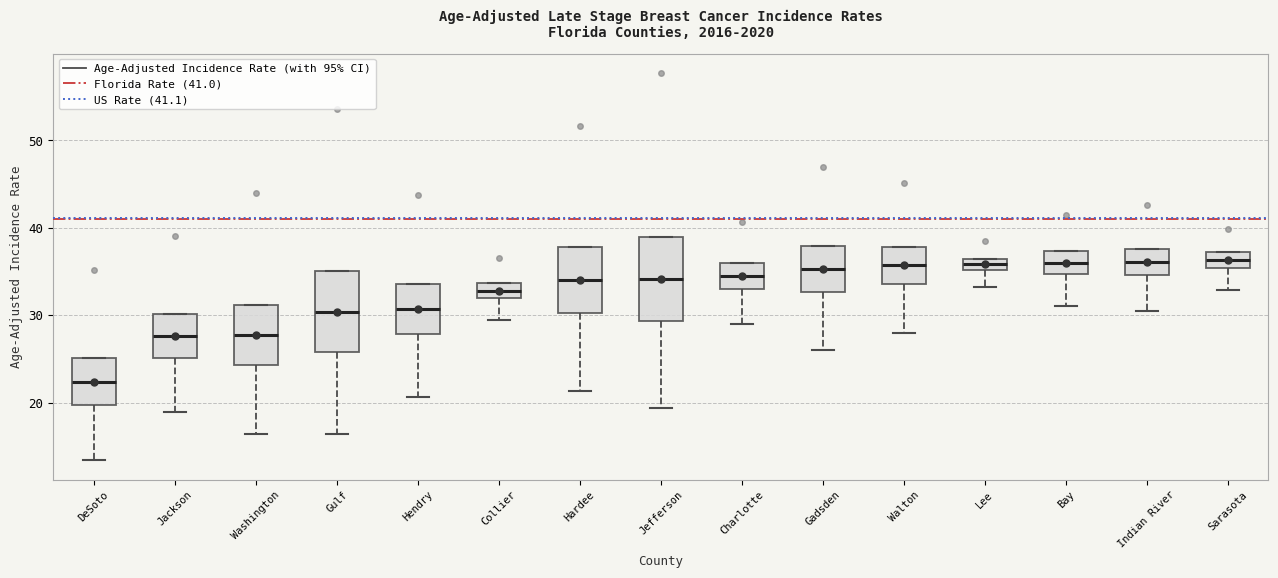

Where is the upper edge of the box for Indian River on the y-axis? The values are not printed on the chart, so give them approximately, as read against the axis.

38